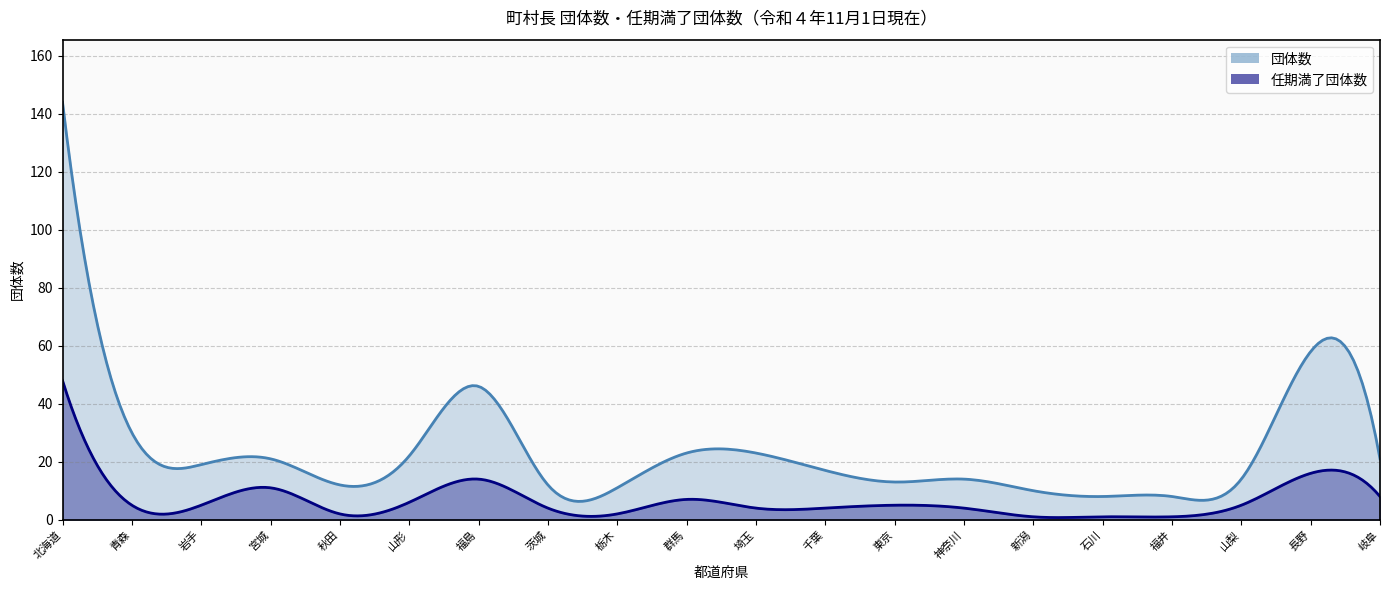

What is the difference between the highest and lowest values at 茨城?

8